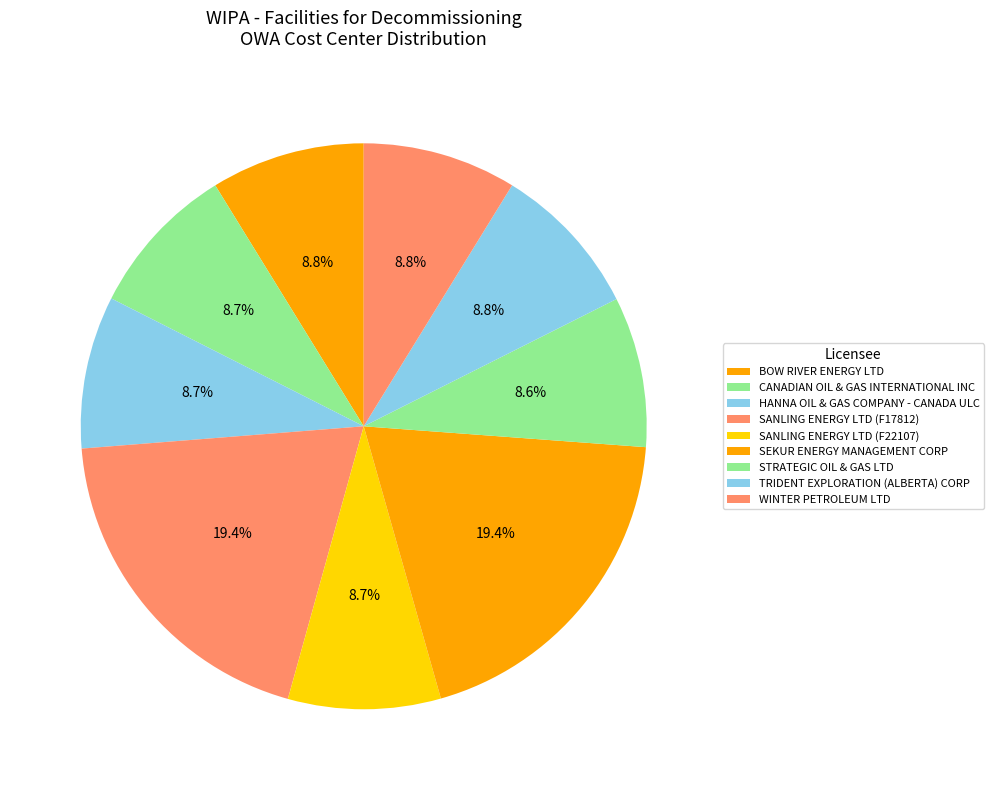

To the nearest percent, what is the average slice percentage?

11%